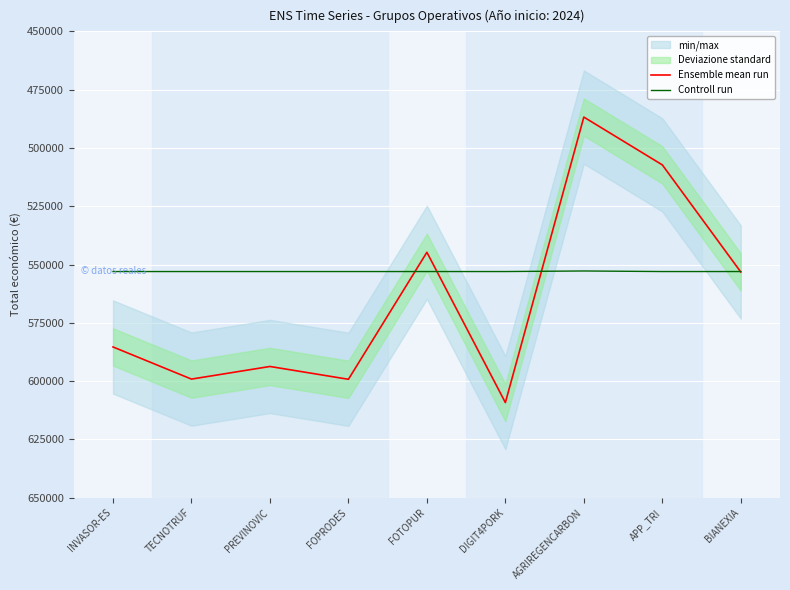

Which series ends up on top after the final intersection of Controll run and Ensemble mean run?

Ensemble mean run